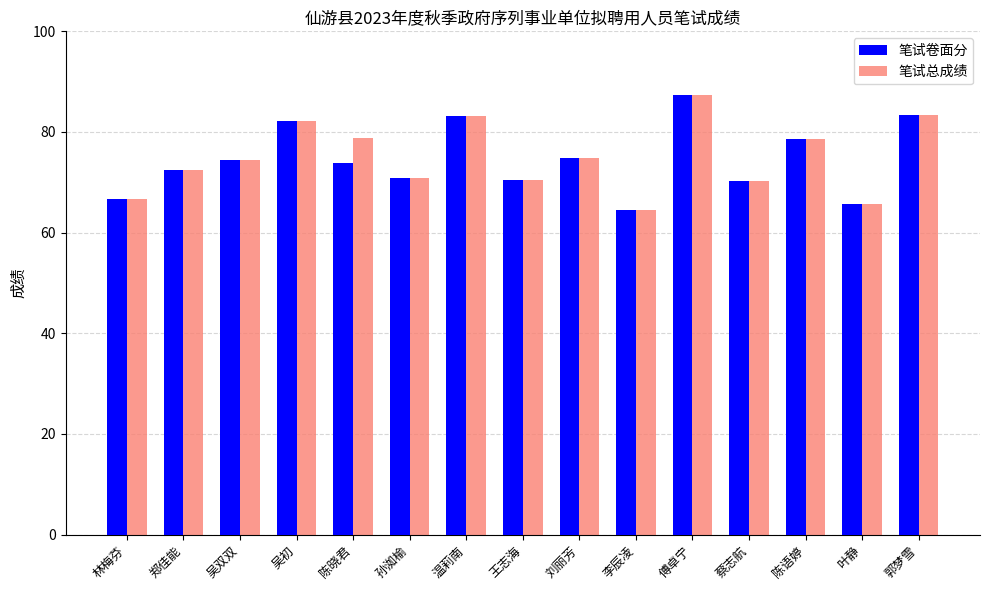

How many distinct data groups are displayed?

2